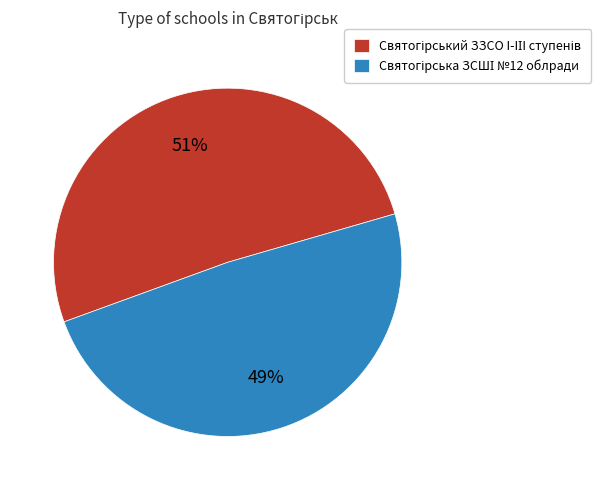

To the nearest percent, what is the difference between the largest and smallest slice percentages?

2%